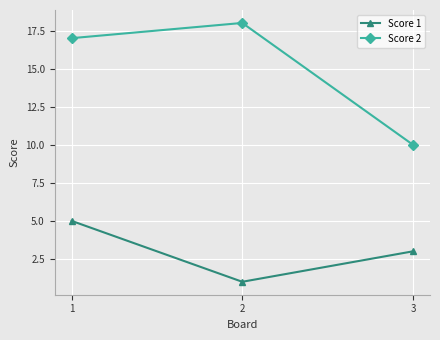

Rank the series by their maximum value, from lowest to highest.

Score 1, Score 2